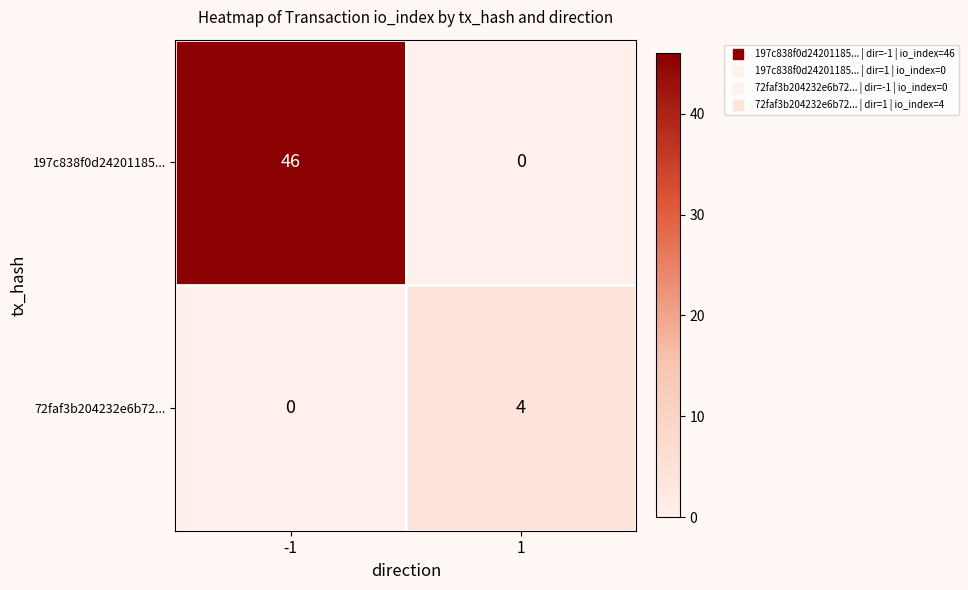

Which series has the widest spread of values?

197c838f0d24201185...